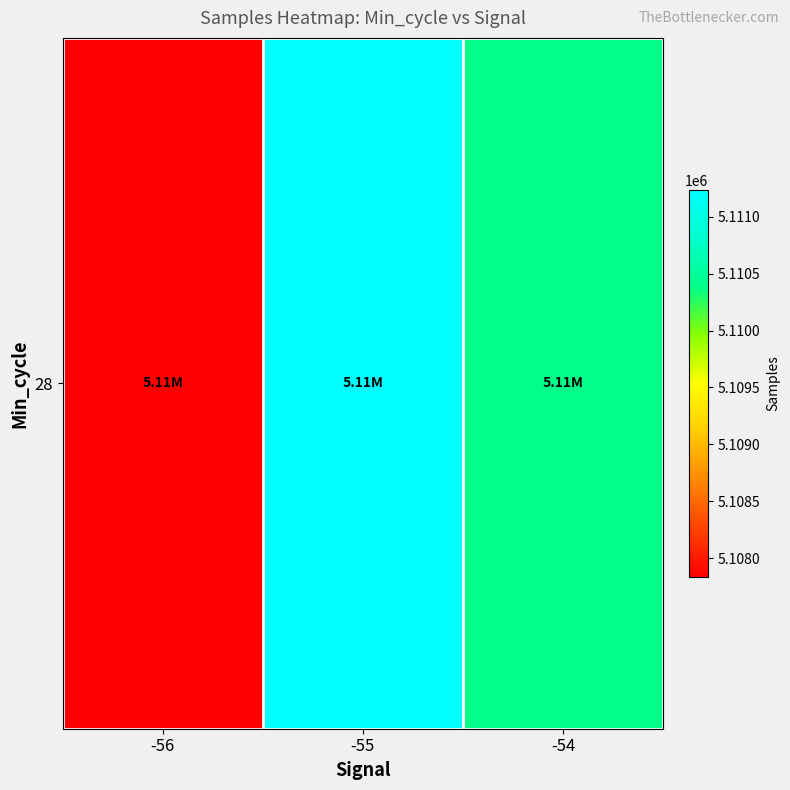

How many categories are shown in the chart?

3